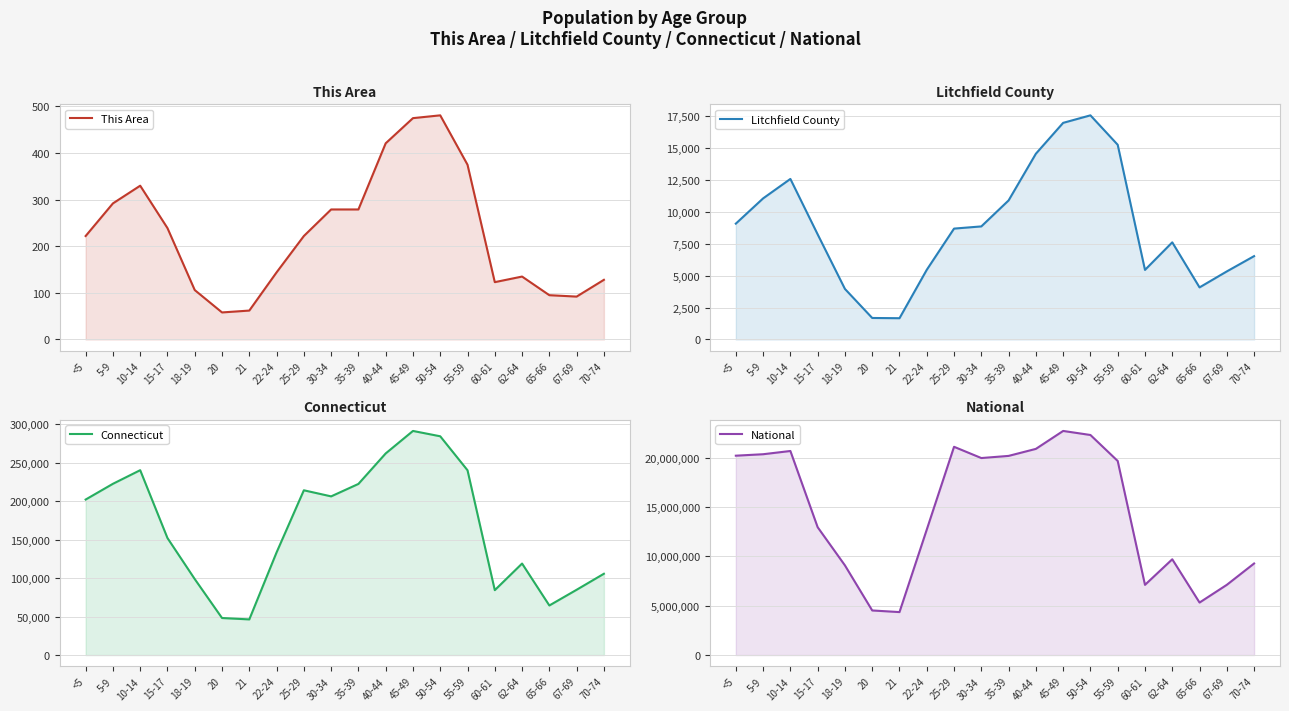

Is it true that National equals 35849508 at 10-14?

False